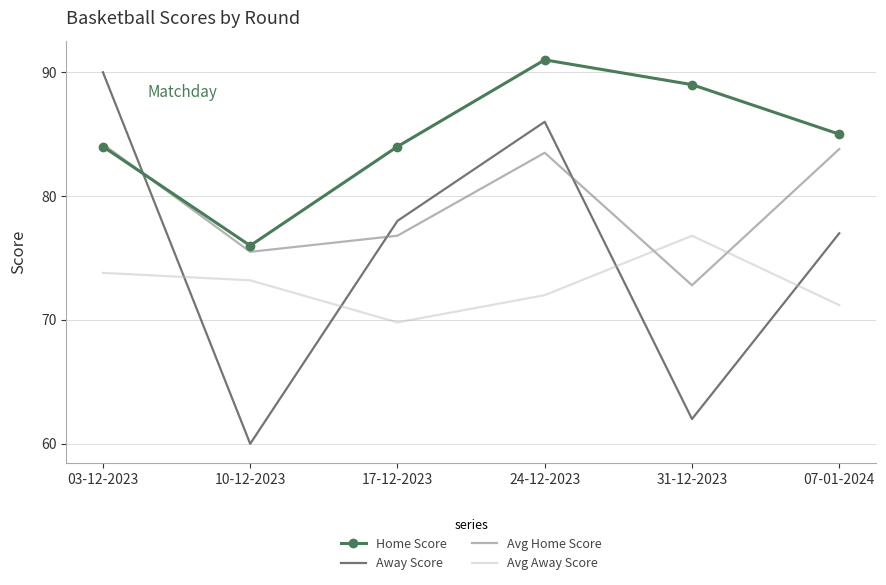

Which category has the lowest value across all series?

10-12-2023